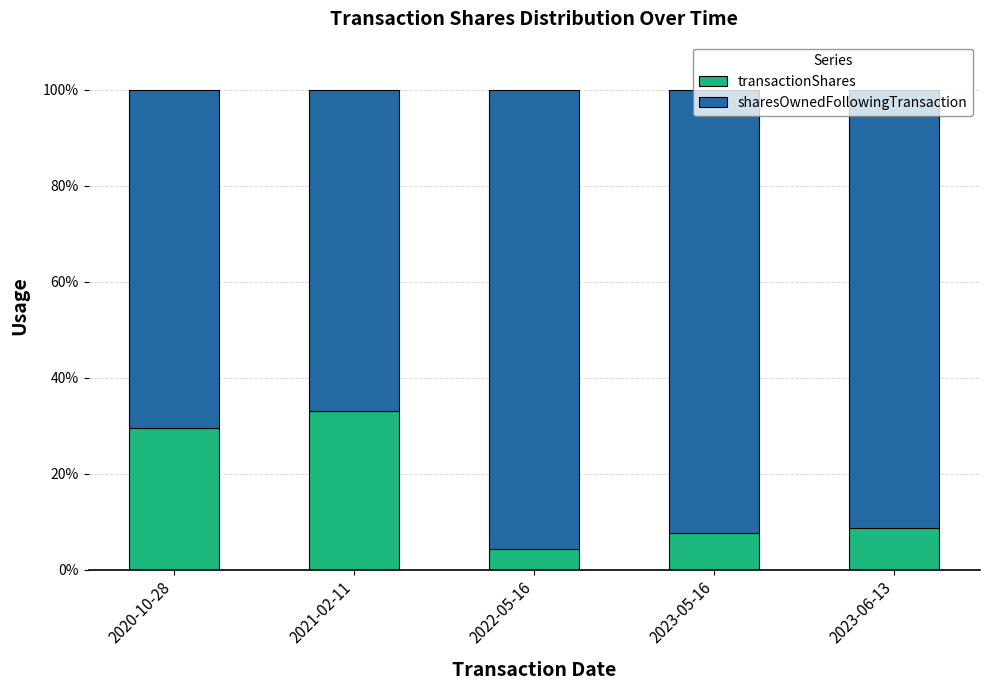

What value does the transactionShares series have at 2022-05-16?

4.3